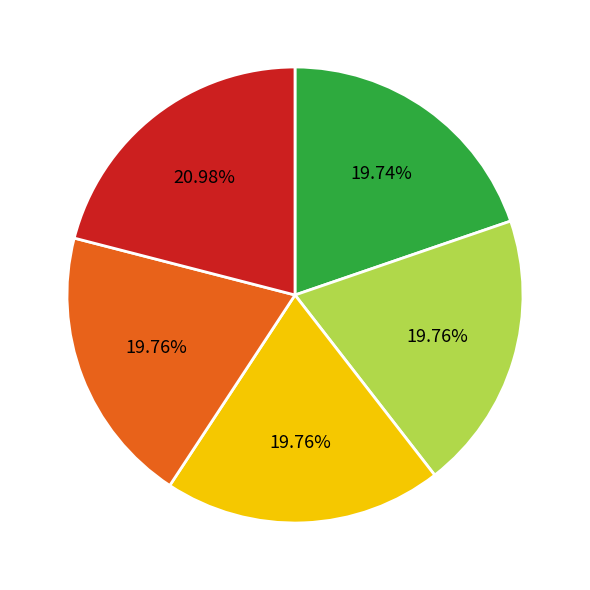

To the nearest percent, what is the difference between the largest and smallest slice percentages?

1%